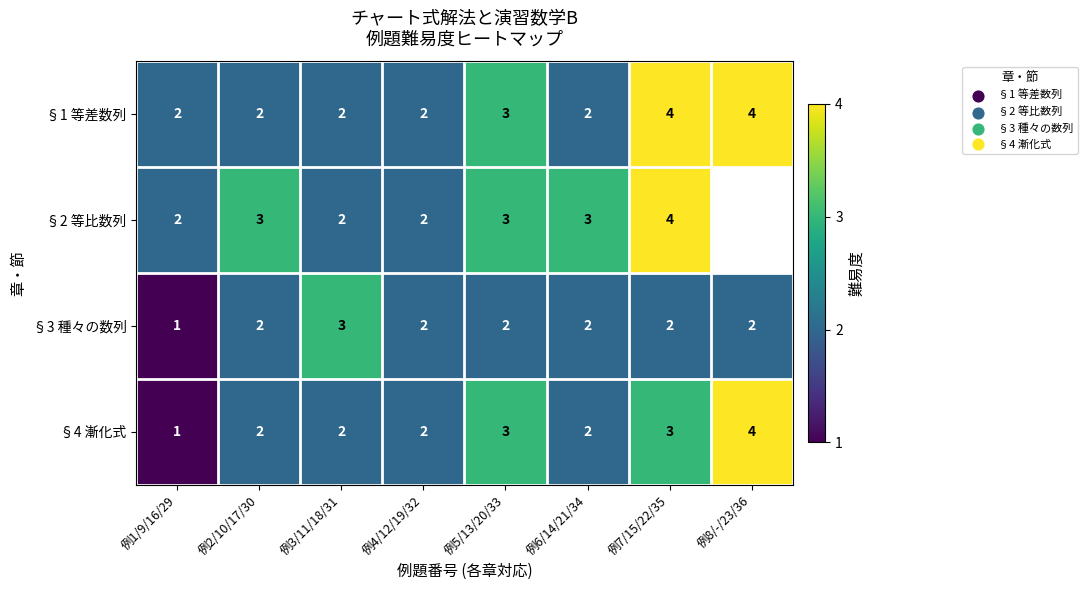

Count the §3 種々の数列 values in the range 2 to 3.

7